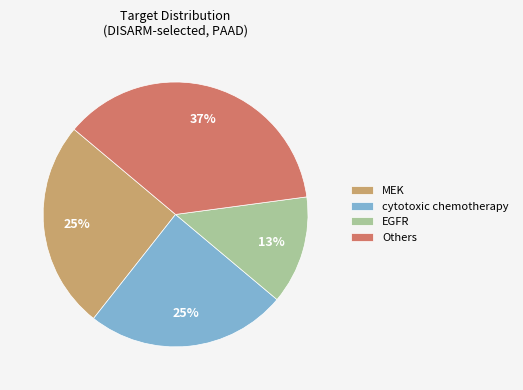

Which has a higher value, EGFR or MEK?

MEK